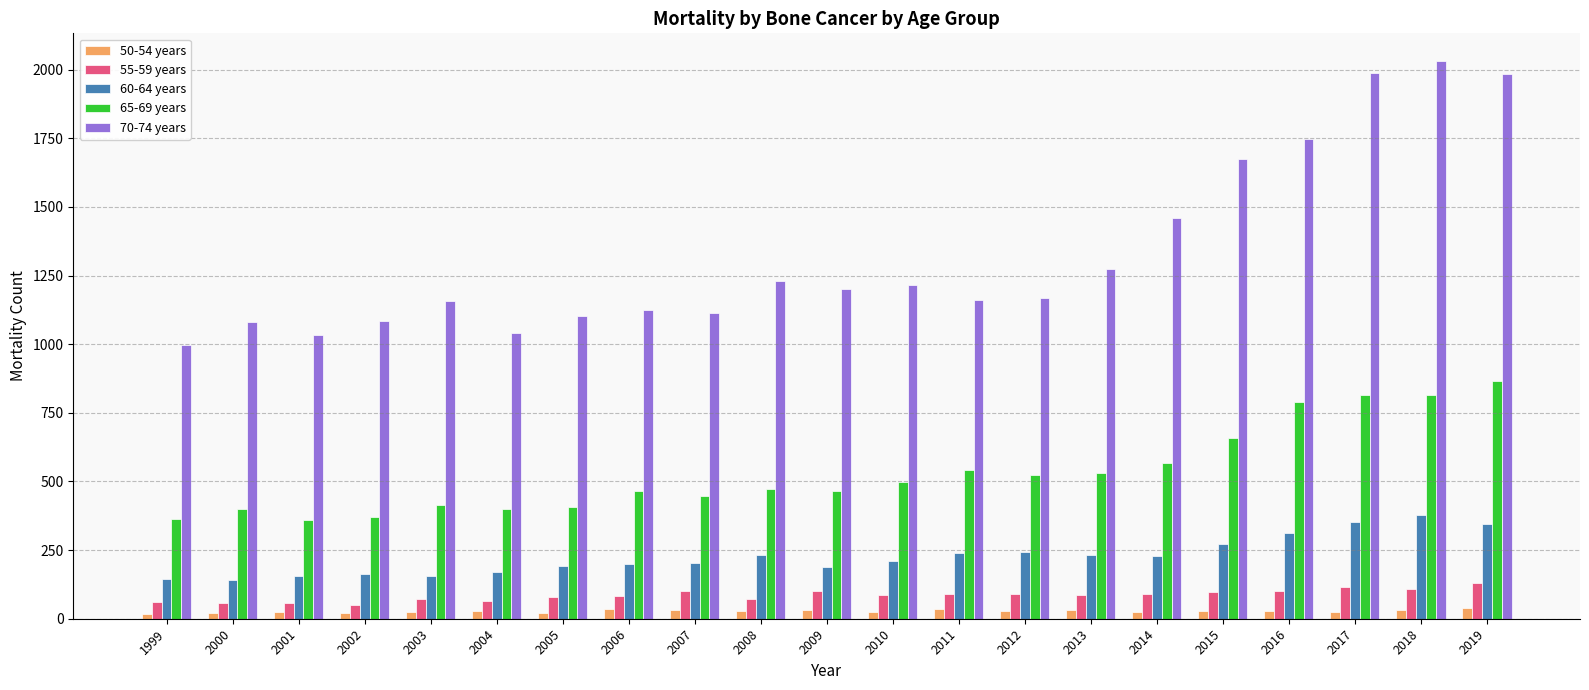

How many distinct data groups are displayed?

5